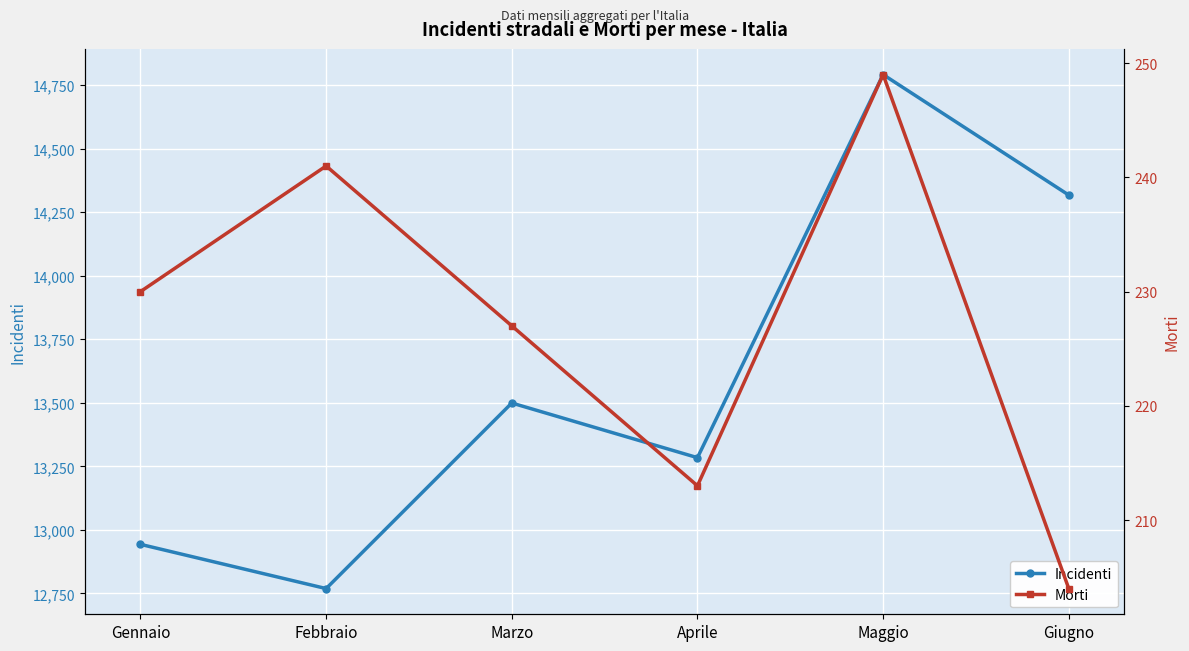

Which has a higher value, Maggio or Aprile?

Maggio